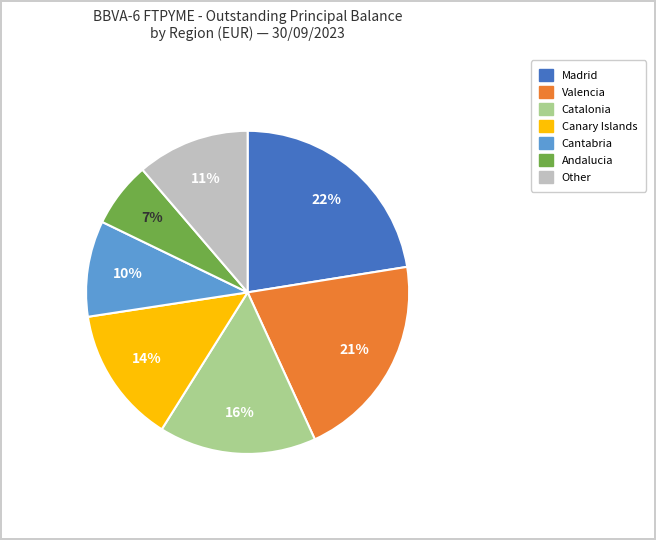

To the nearest percent, what is the average slice percentage?

14%